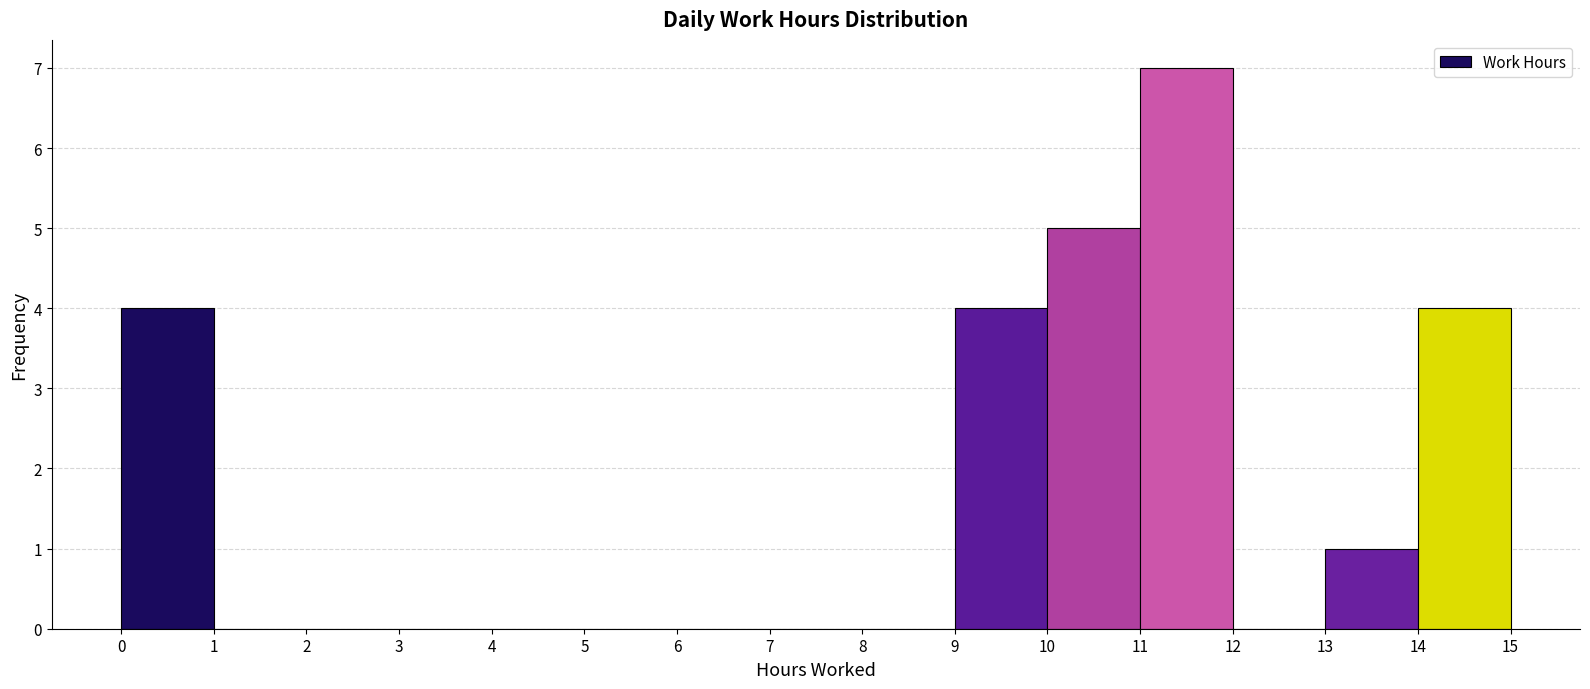

Reading left to right, list every bar in this chart as the range it spans on the x-axis followed by its height. The values are not printed on the chart, so give them approximately, as read against the axis.

0 to 1: 4
1 to 2: 0
2 to 3: 0
3 to 4: 0
4 to 5: 0
5 to 6: 0
6 to 7: 0
7 to 8: 0
8 to 9: 0
9 to 10: 4
10 to 11: 5
11 to 12: 7
12 to 13: 0
13 to 14: 1
14 to 15: 4